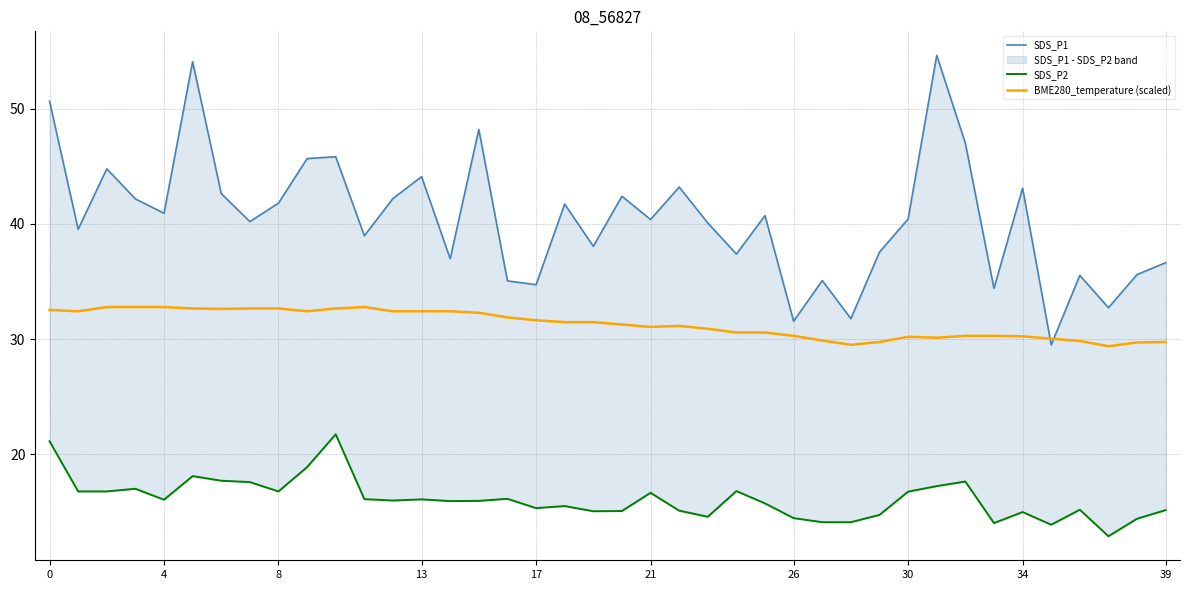

At how many categories does at least one series exceed 51?

2